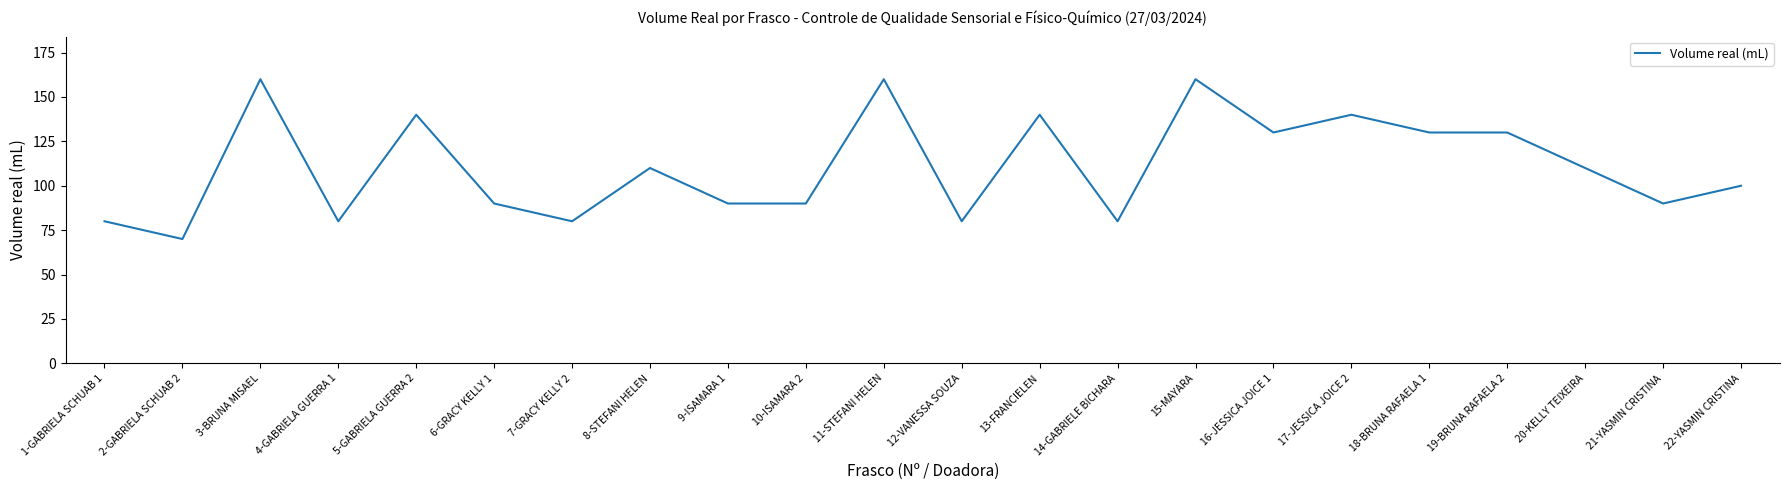

Reading right to left, extract all data points from this chart.

100	90	110	130	130	140	130	160	80	140	80	160	90	90	110	80	90	140	80	160	70	80